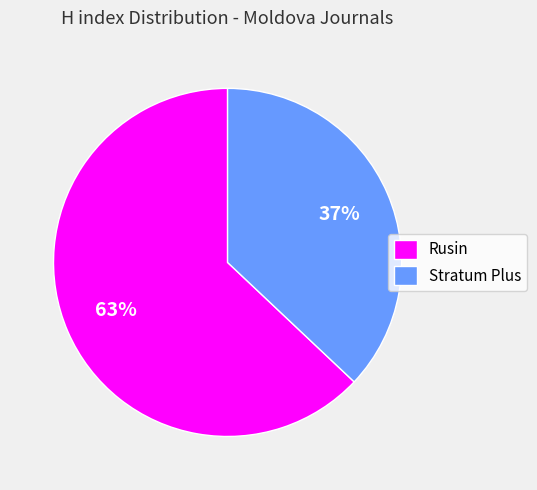

Is it true that Stratum Plus is 37% of the pie?

True